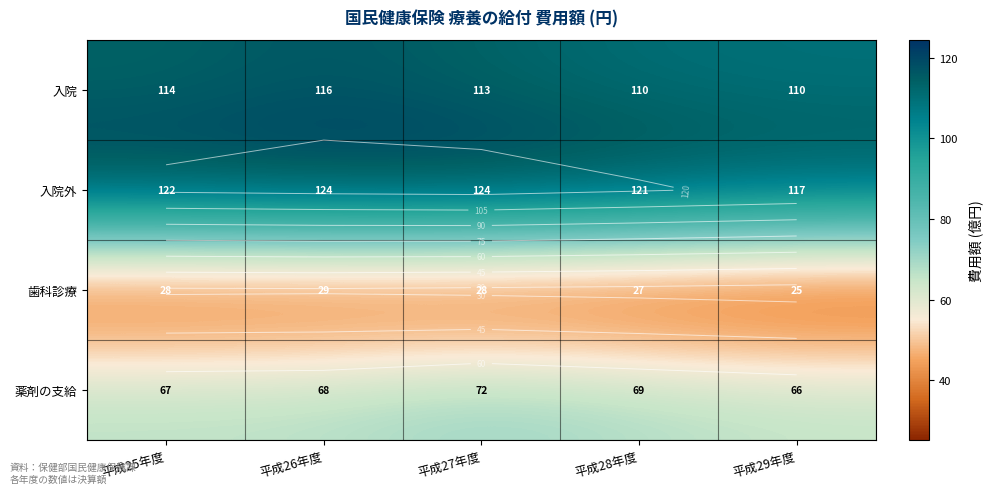

List the series in order of their peak value, lowest first.

歯科診療, 薬剤の支給, 入院, 入院外